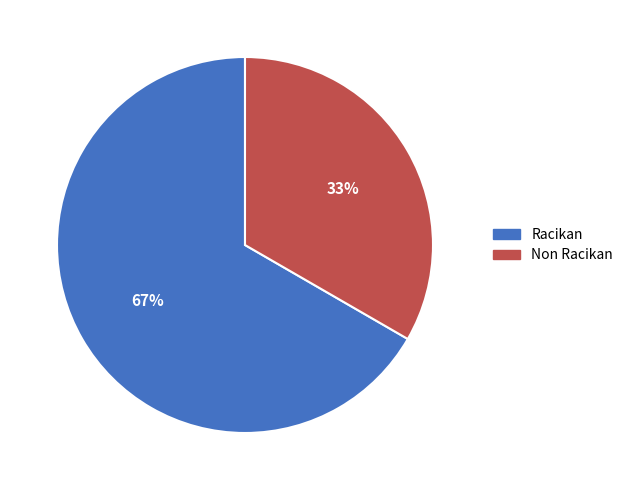

Do Racikan and Non Racikan together represent more than half of the pie?

Yes